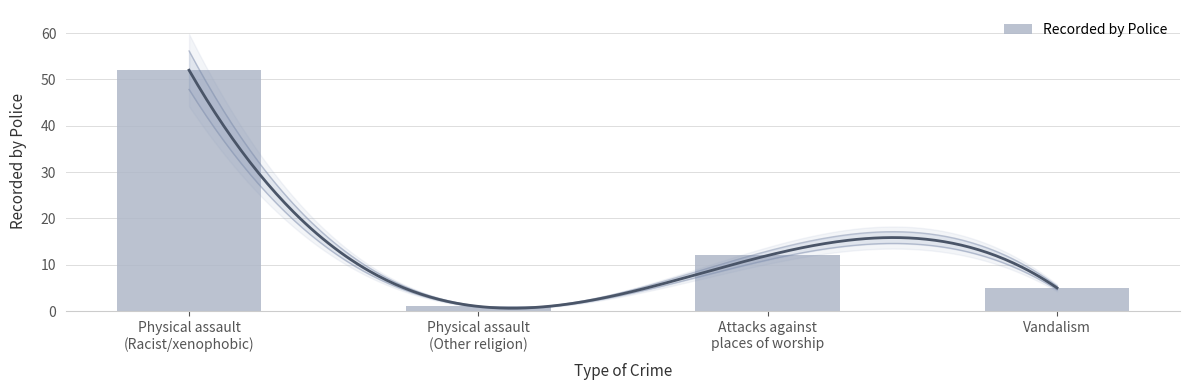

What is the greatest value displayed?

52